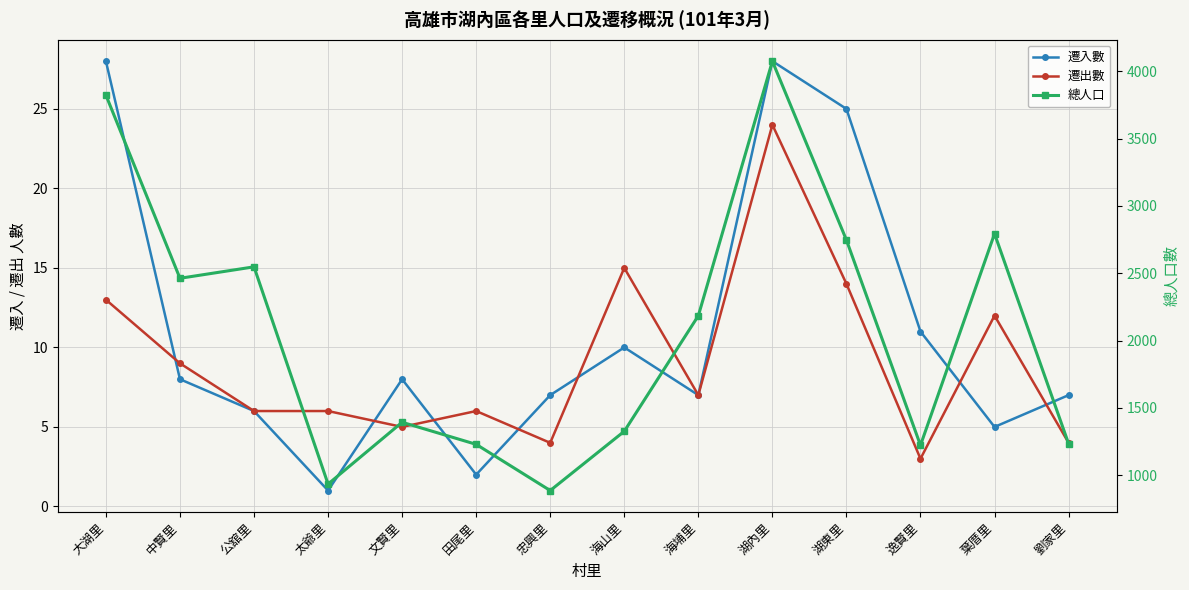

Reading left to right, transcribe all the data shown in this chart.

遷入數: 大湖里=28	中賢里=8	公舘里=6	太爺里=1	文賢里=8	田尾里=2	忠興里=7	海山里=10	海埔里=7	湖內里=28	湖東里=25	逸賢里=11	葉厝里=5	劉家里=7
遷出數: 大湖里=13	中賢里=9	公舘里=6	太爺里=6	文賢里=5	田尾里=6	忠興里=4	海山里=15	海埔里=7	湖內里=24	湖東里=14	逸賢里=3	葉厝里=12	劉家里=4
總人口: 大湖里=3823	中賢里=2463	公舘里=2548	太爺里=935	文賢里=1394	田尾里=1230	忠興里=887	海山里=1327	海埔里=2185	湖內里=4075	湖東里=2747	逸賢里=1223	葉厝里=2794	劉家里=1235